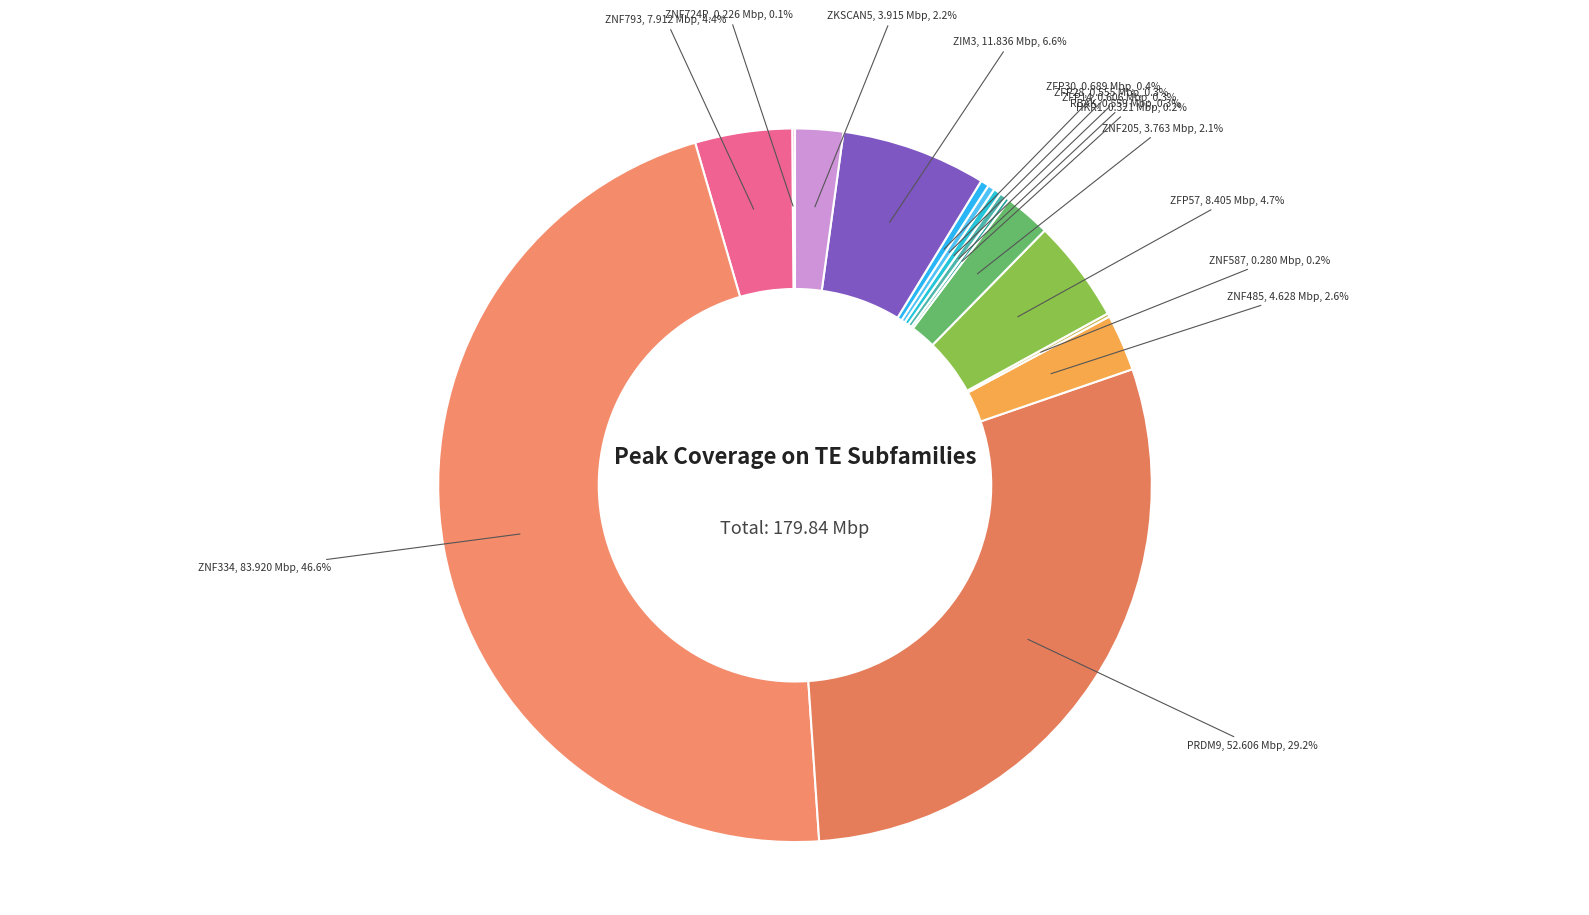

Which category has the biggest portion of the pie?

ZNF334